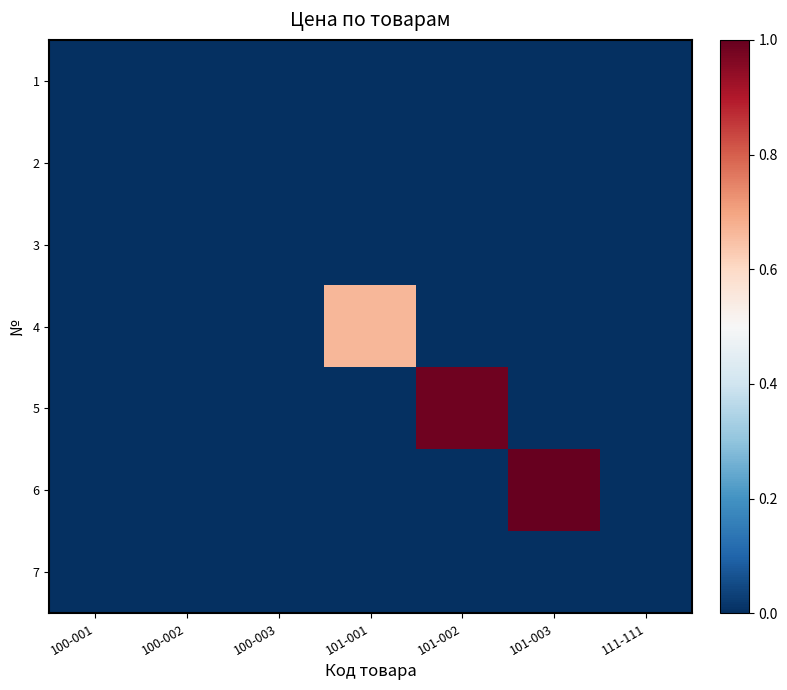

Between 101-002 and 111-111, which is larger?

101-002